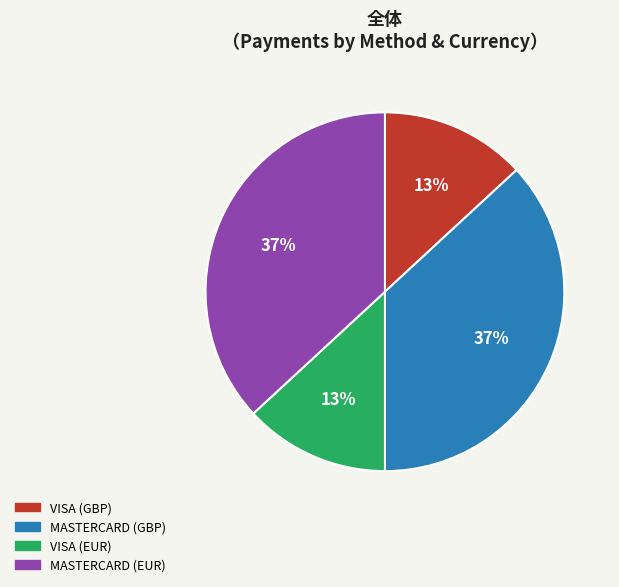

Approximately how many times larger is the value at MASTERCARD (EUR) compared to VISA (EUR)?

2.8